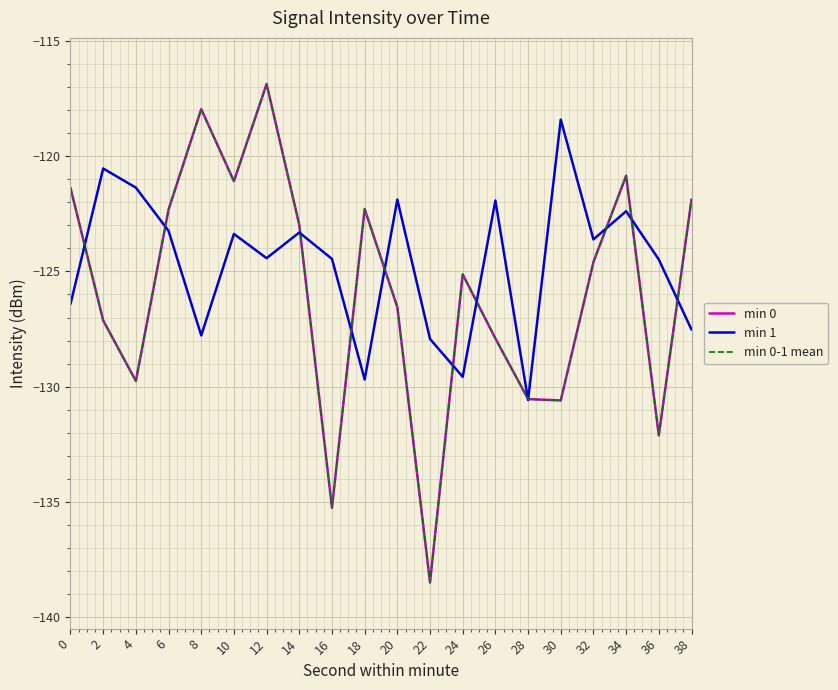

True or false: min 0 has a value of -130.5 at 28.

True